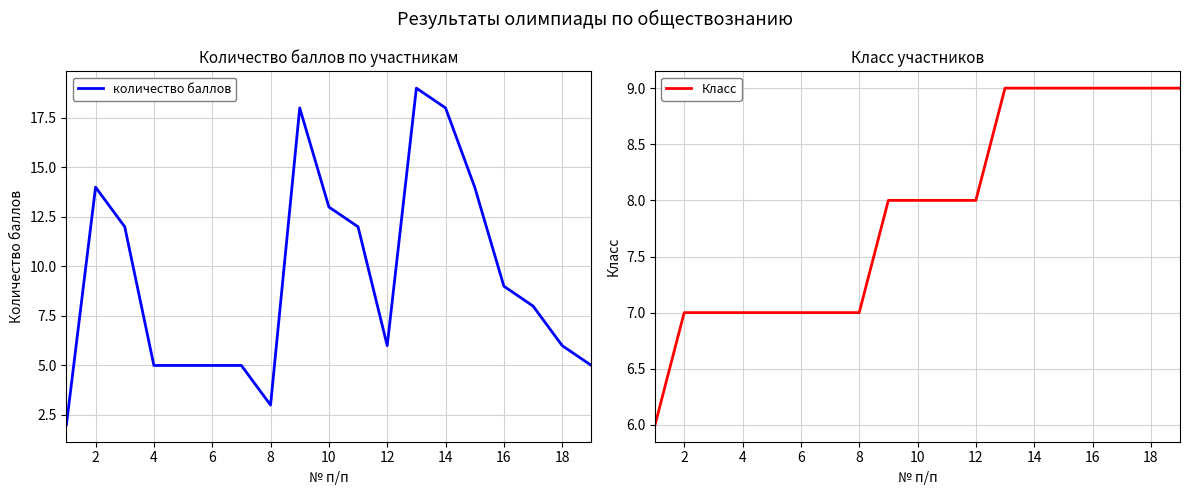

True or false: Класс has a value of 9 at 14.

True